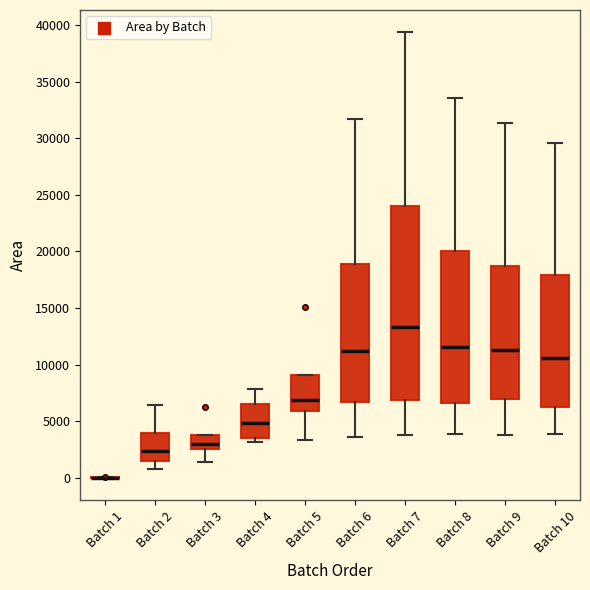

Which box is the tallest, from its lower edge to its upper edge?

Batch 7